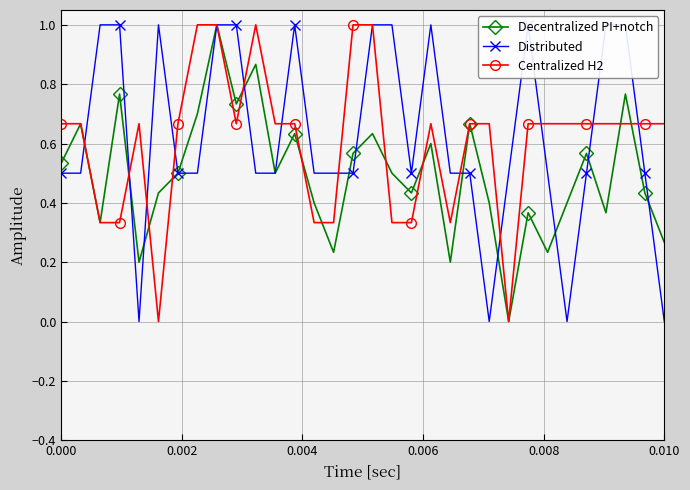

In Decentralized PI+notch, how many points are higher than both neighbors (excluding endpoints)?

11